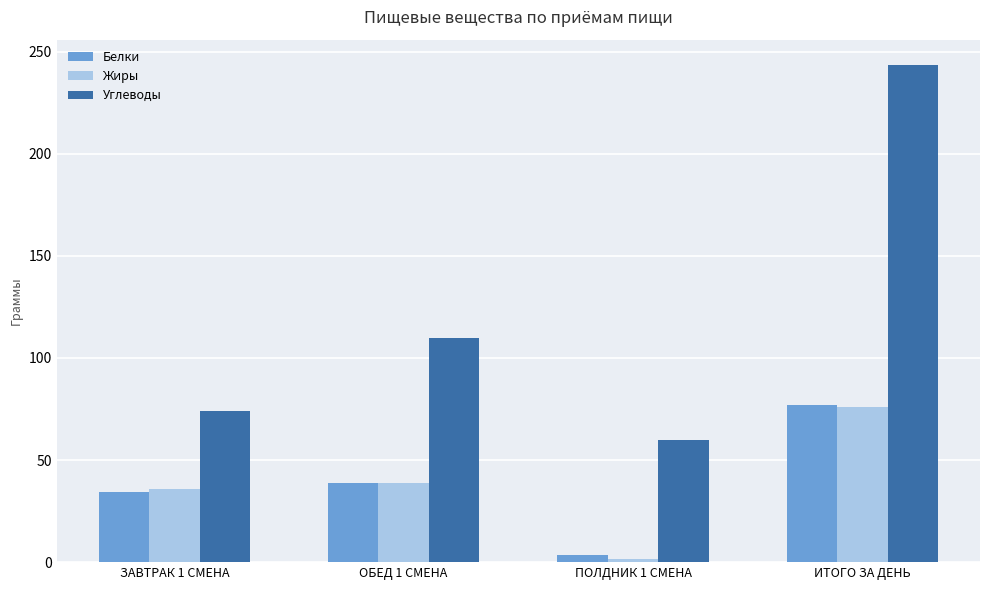

The Жиры series shows 36.1 at ЗАВТРАК 1 СМЕНА. True or false?

True